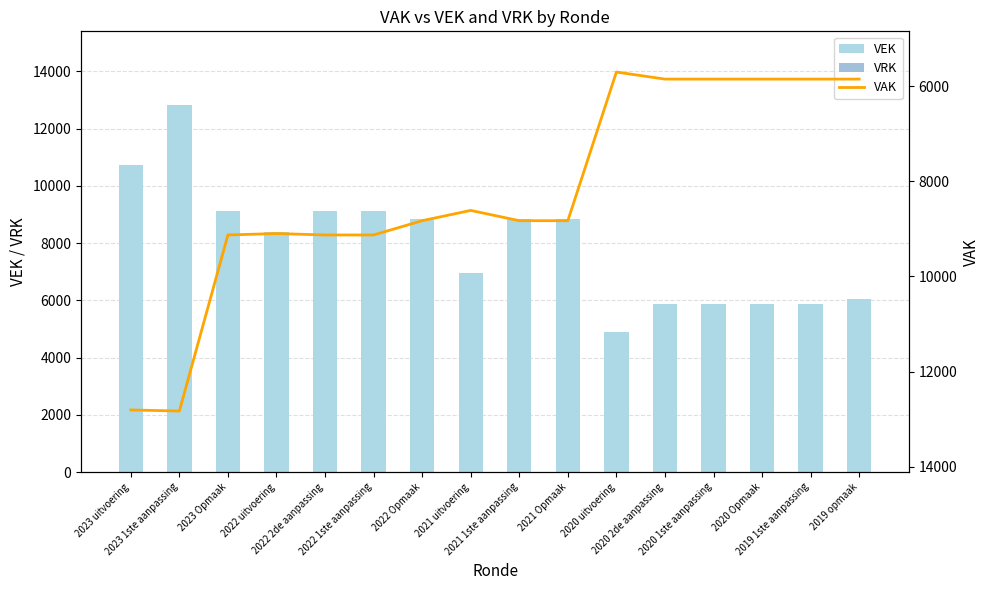

What is the sum of all VEK values?

127084